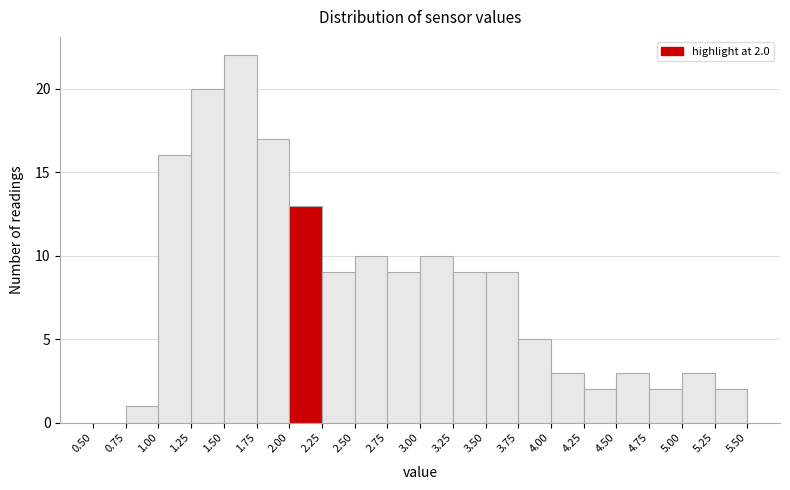

Over which range of the x-axis is the bar tallest?

1.50 to 1.75